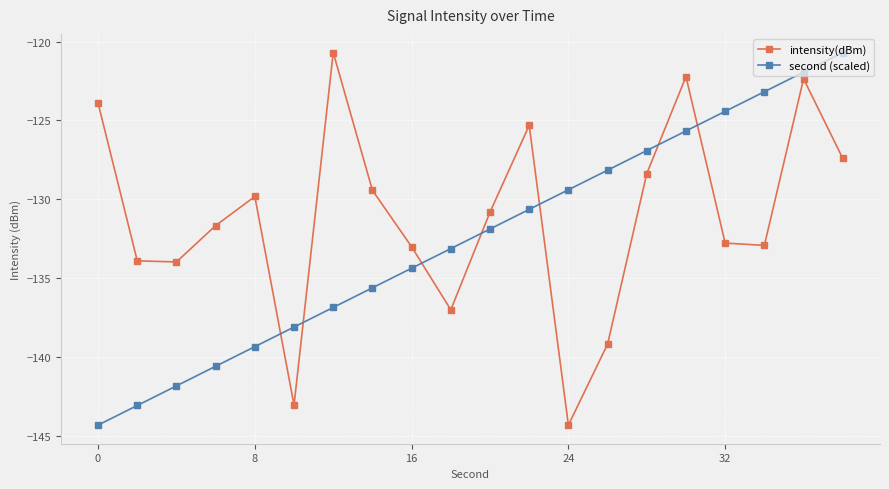

What is the smallest value displayed?

-144.3